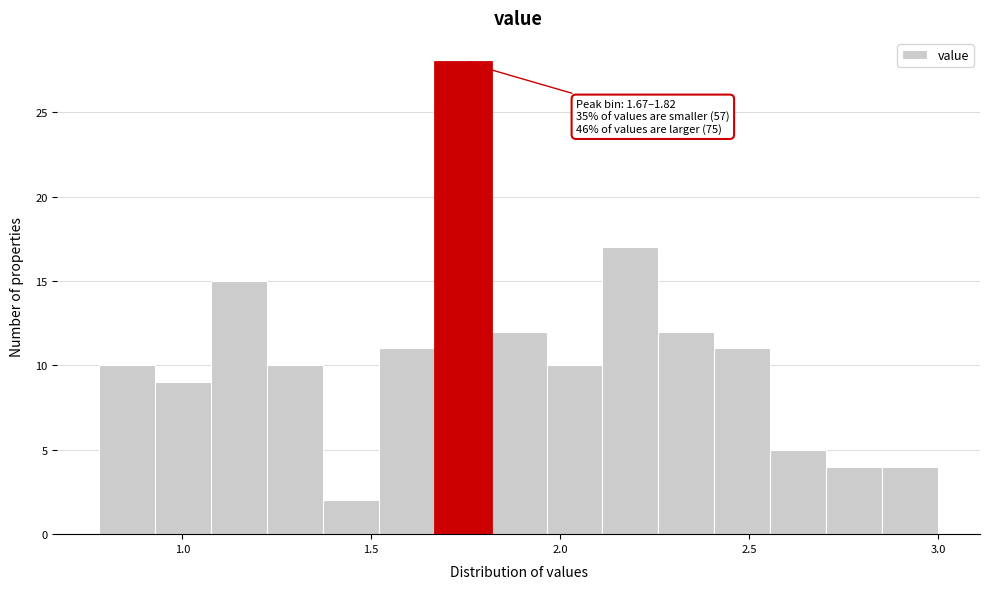

Read against the x-axis, roughly where is the centre of the tallest bar?

1.75